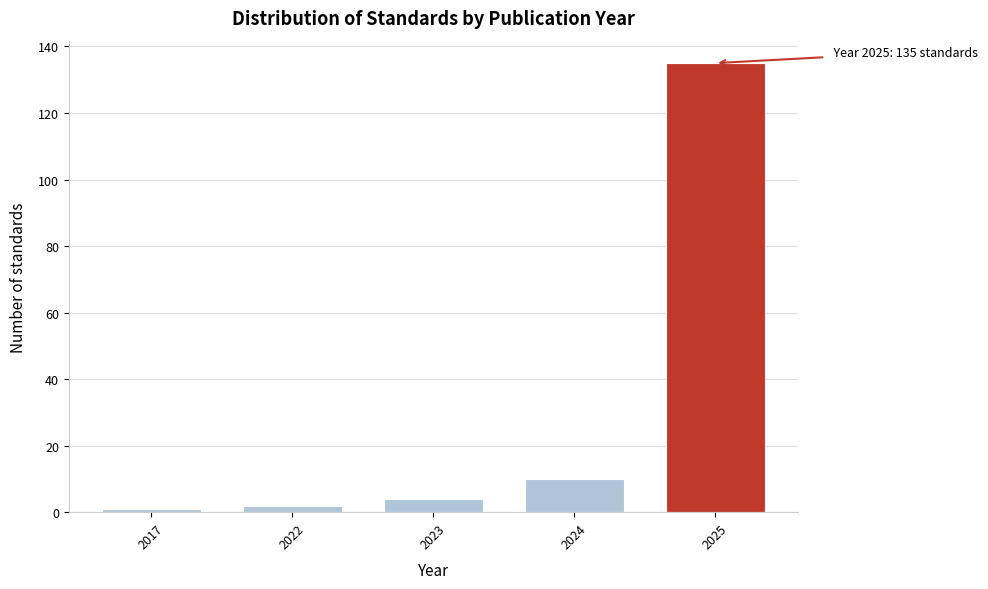

Reading left to right, transcribe all the data shown in this chart.

1	2	4	10	135